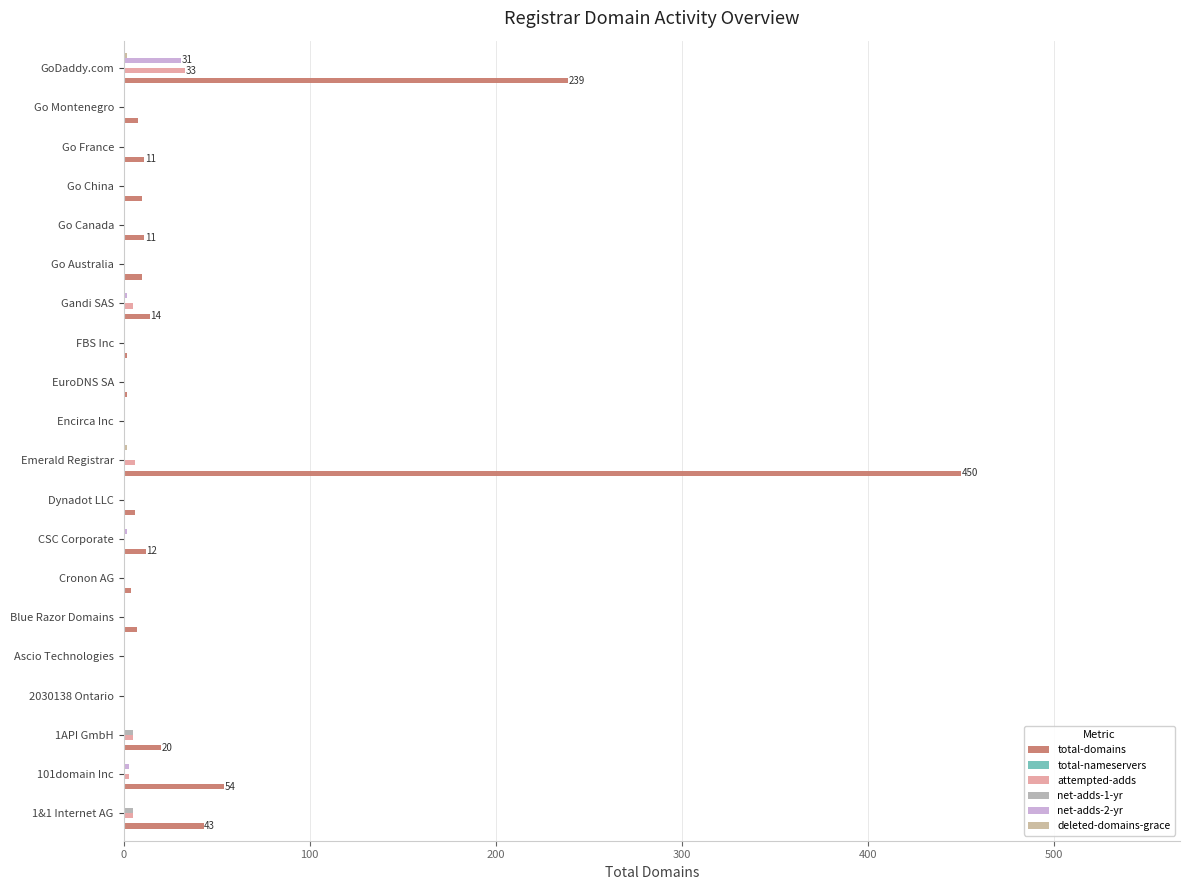

Reading left to right, transcribe all the data shown in this chart.

total-domains: 43.0	54.0	20.0	0.0	1.0	7.0	4.0	12.0	6.0	450.0	1.0	2.0	2.0	14.0	10.0	11.0	10.0	11.0	8.0	239.0
total-nameservers: 0.1	0.1	0.1	0.1	0.1	0.1	0.1	0.1	0.1	0.1	0.1	0.1	0.1	0.1	0.1	0.1	0.1	0.1	0.1	0.1
attempted-adds: 5.0	3.0	5.0	1.0	0.0	0.0	1.0	0.0	1.0	6.0	0.0	1.0	0.0	5.0	0.0	0.0	0.0	0.0	0.0	33.0
net-adds-1-yr: 5.0	0.0	5.0	0.0	0.0	0.0	0.0	0.0	0.0	0.0	0.0	0.0	0.0	0.0	0.0	0.0	0.0	0.0	0.0	0.0
net-adds-2-yr: 0.0	3.0	0.0	0.0	0.0	0.0	1.0	2.0	1.0	1.0	0.0	1.0	0.0	2.0	0.0	0.0	0.0	0.0	0.0	31.0
deleted-domains-grace: 0.0	0.0	0.0	0.0	0.0	0.0	0.0	0.0	0.0	2.0	0.0	0.0	0.0	0.0	0.0	0.0	0.0	0.0	0.0	2.0